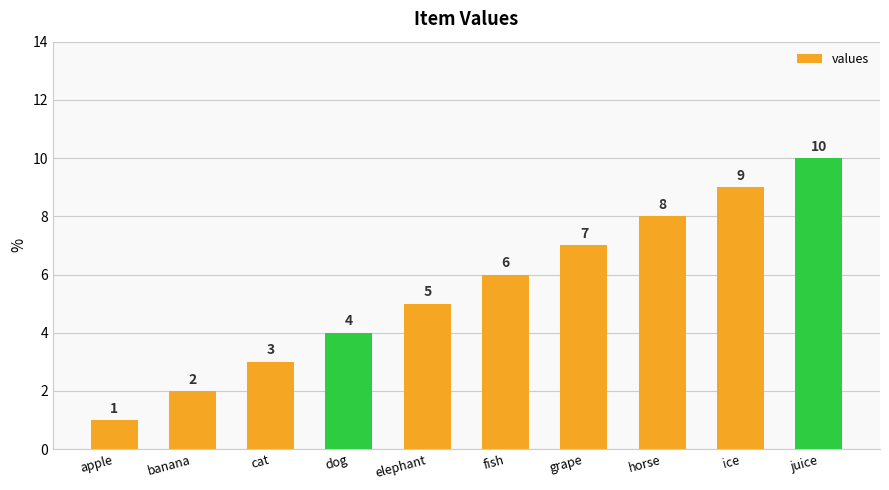

Which has a higher value, banana or elephant?

elephant